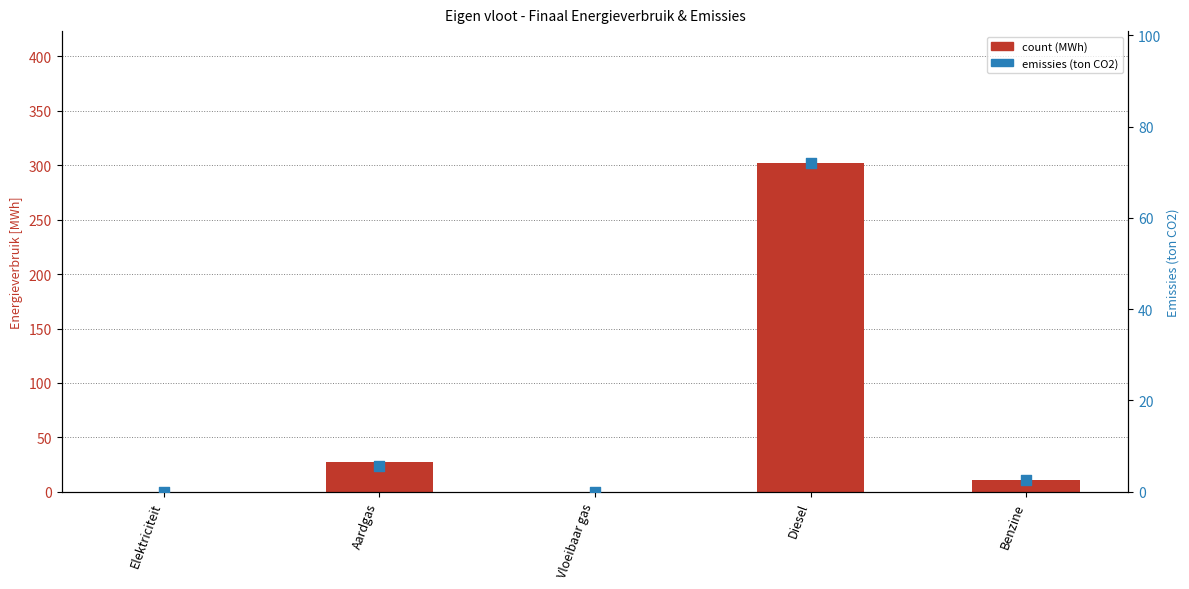

Which series has the largest total across all categories?

count (MWh)